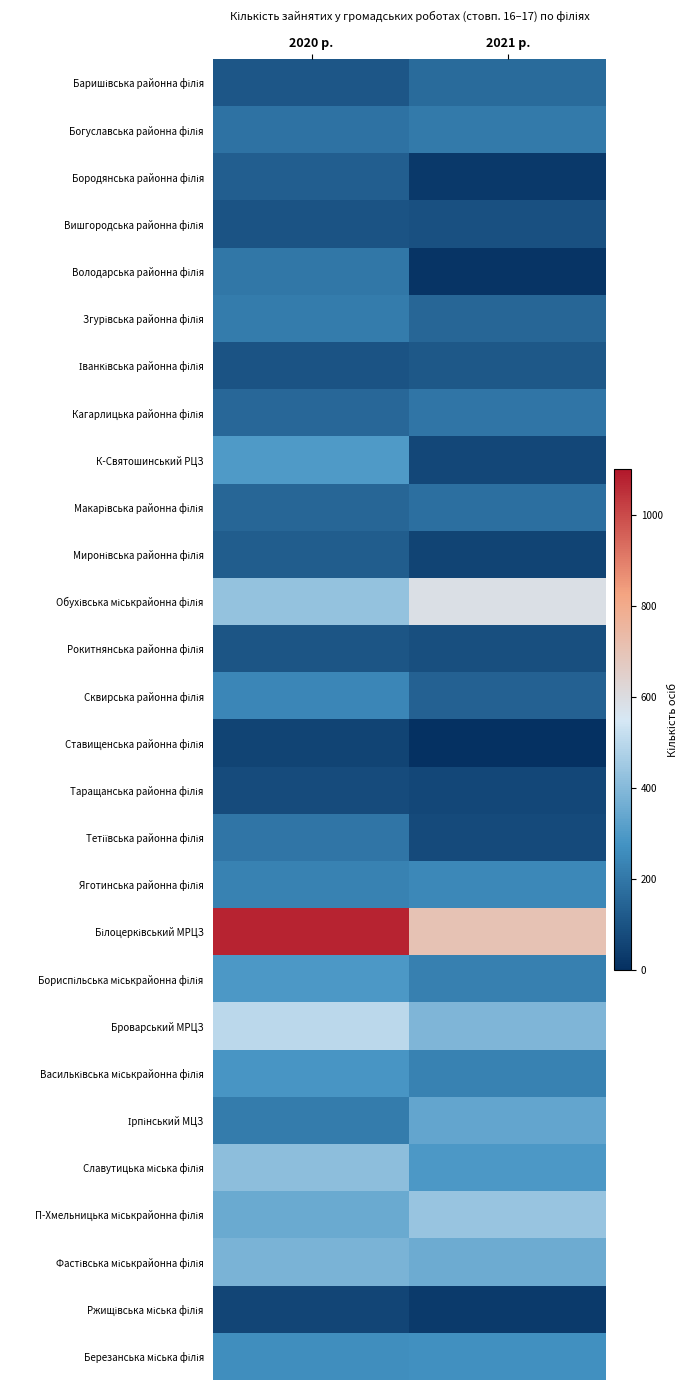

What is the smallest value displayed?

6